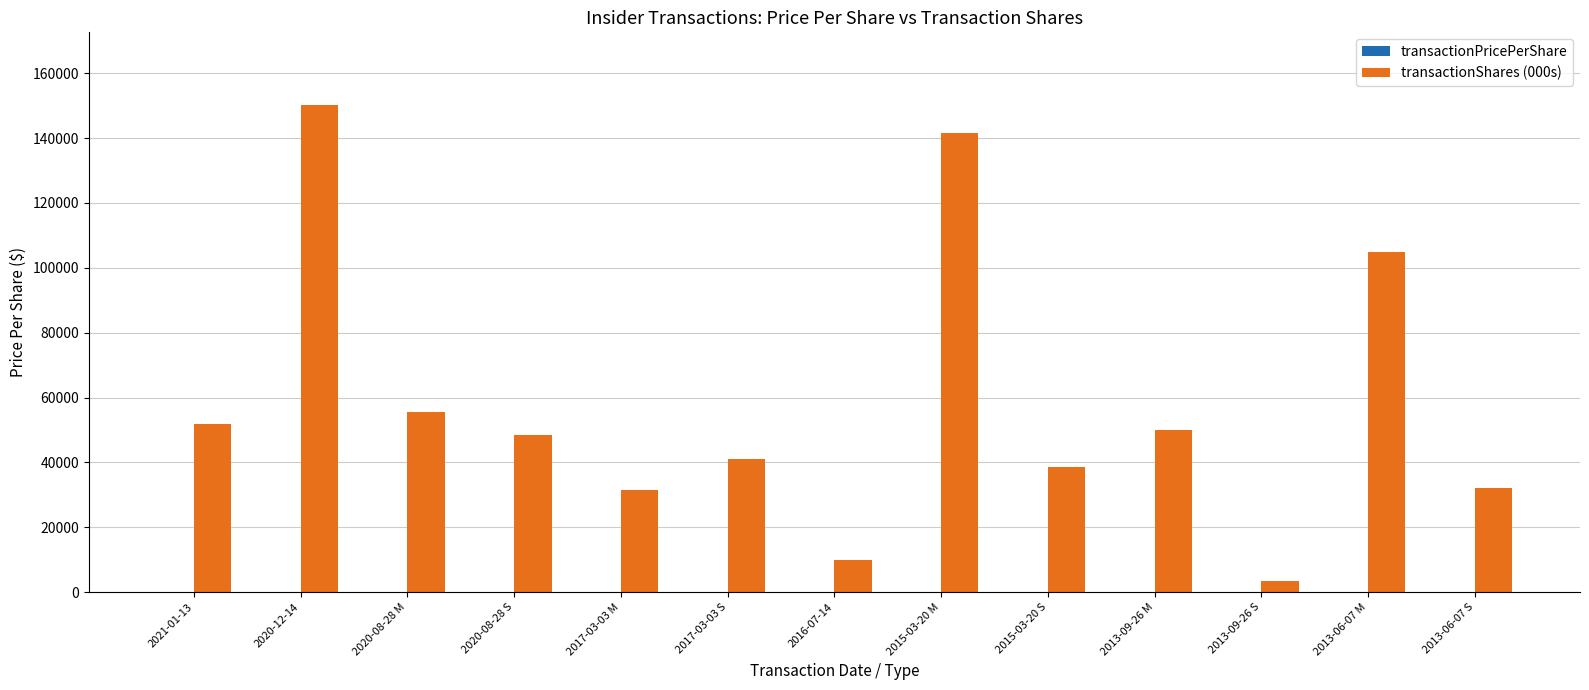

What is the spread (max minus min) of values at 2020-08-28 M?

55364.2